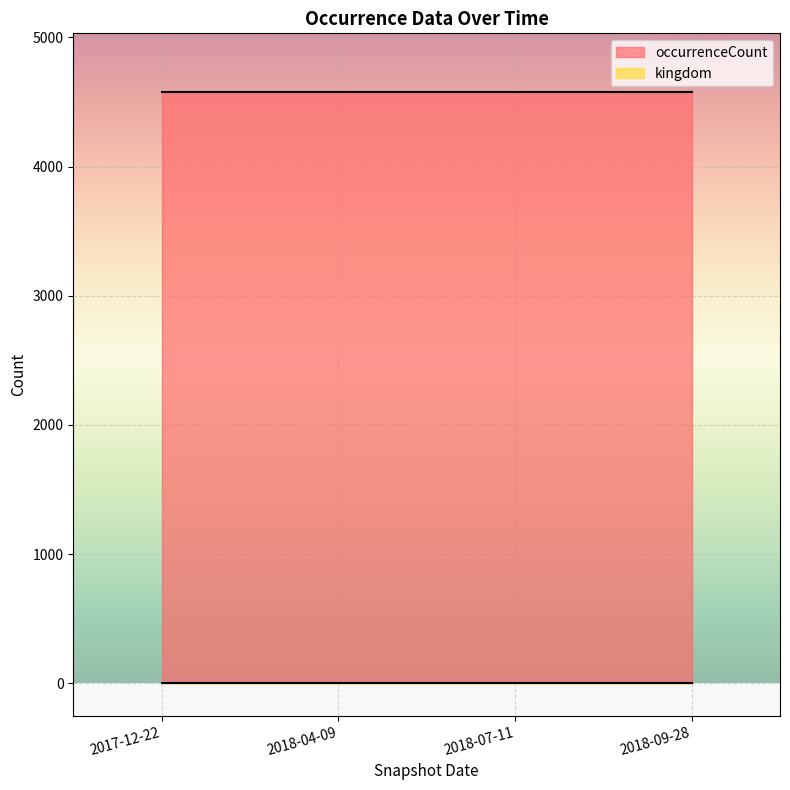

How many categories are shown in the chart?

4